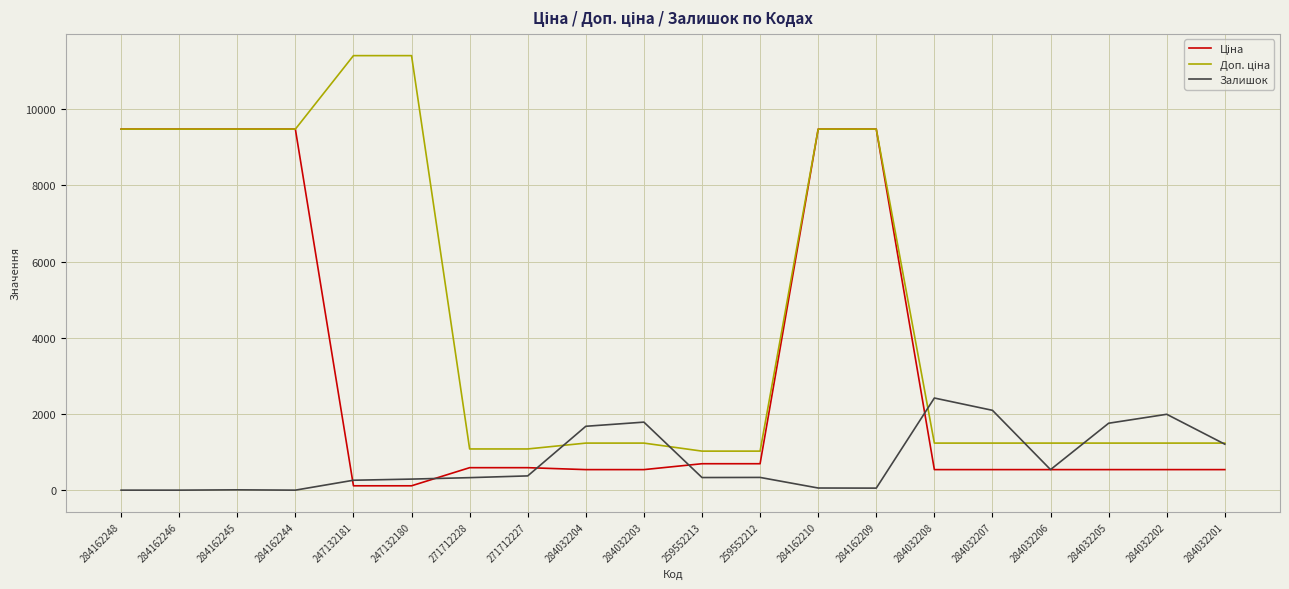

What is the highest value of the Залишок series?

2419.0